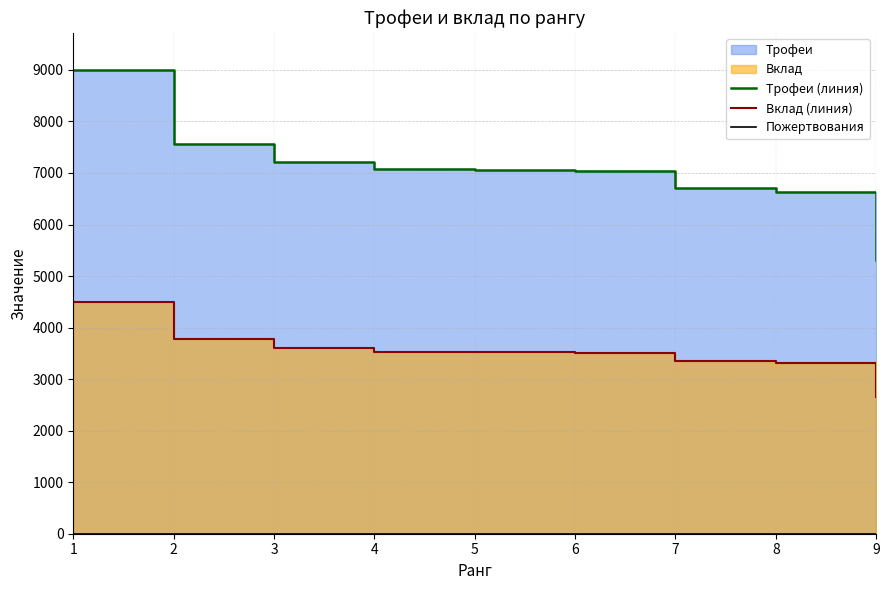

How many values in the Трофеи (линия) series are below 7057?

4